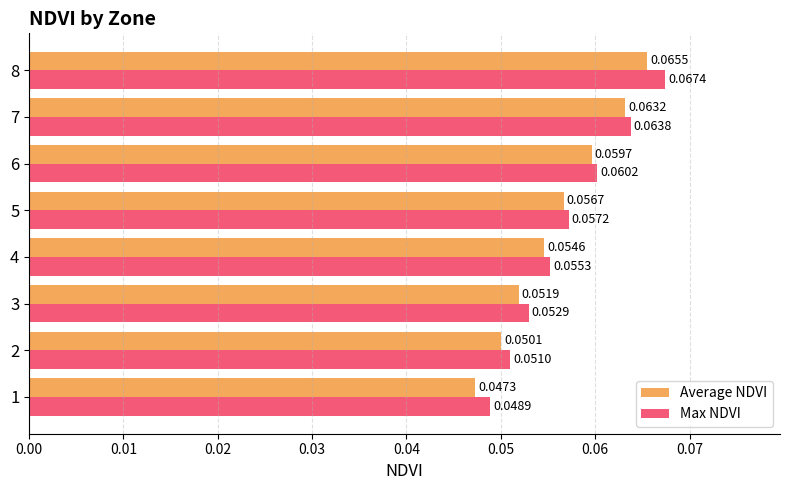

At how many categories does at least one series exceed 0?

8